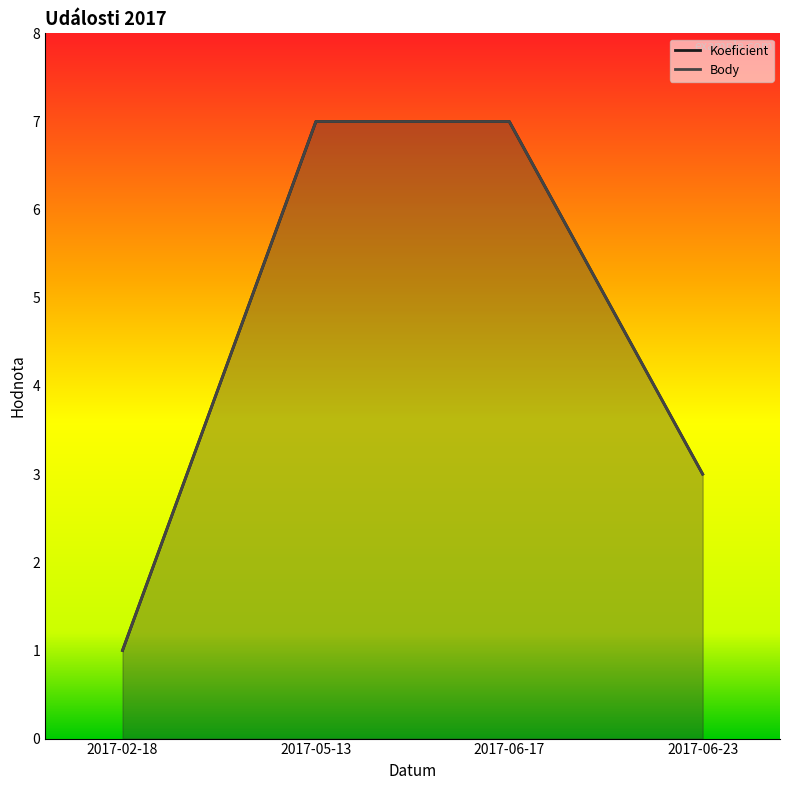

What is the sum of the Koeficient values at 2017-06-17 and 2017-06-23?

10